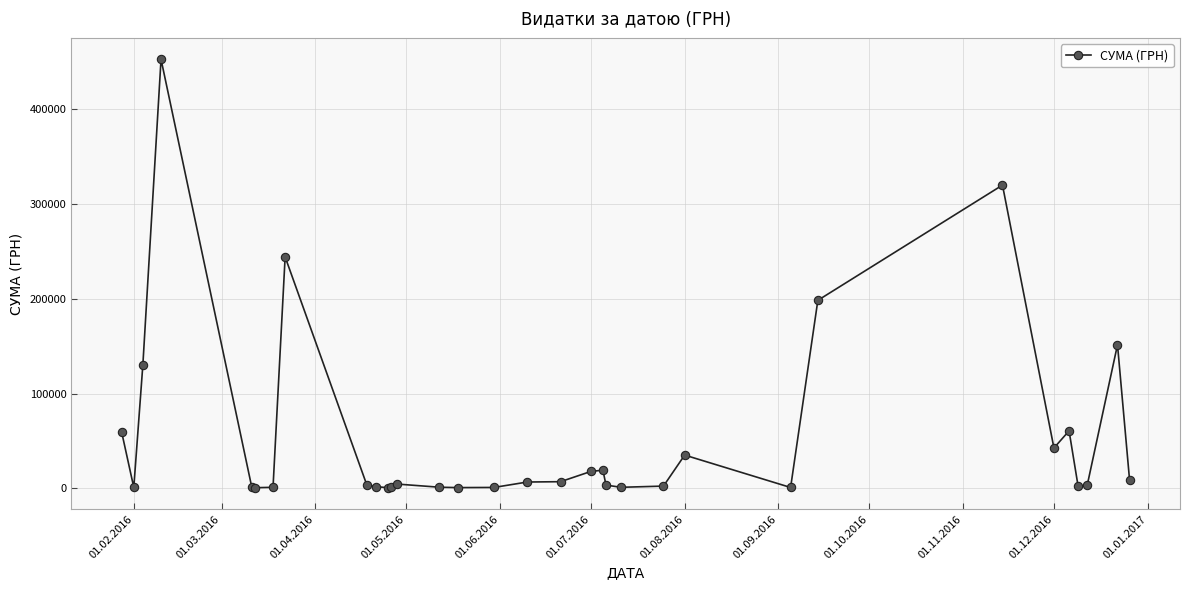

How many lines are shown in the chart?

1